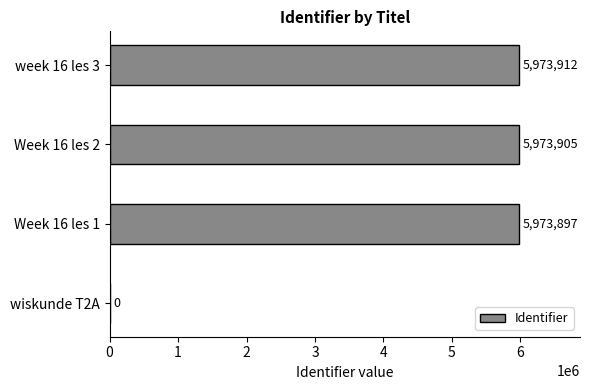

True or false: the data shows 2048818 at Week 16 les 1.

False